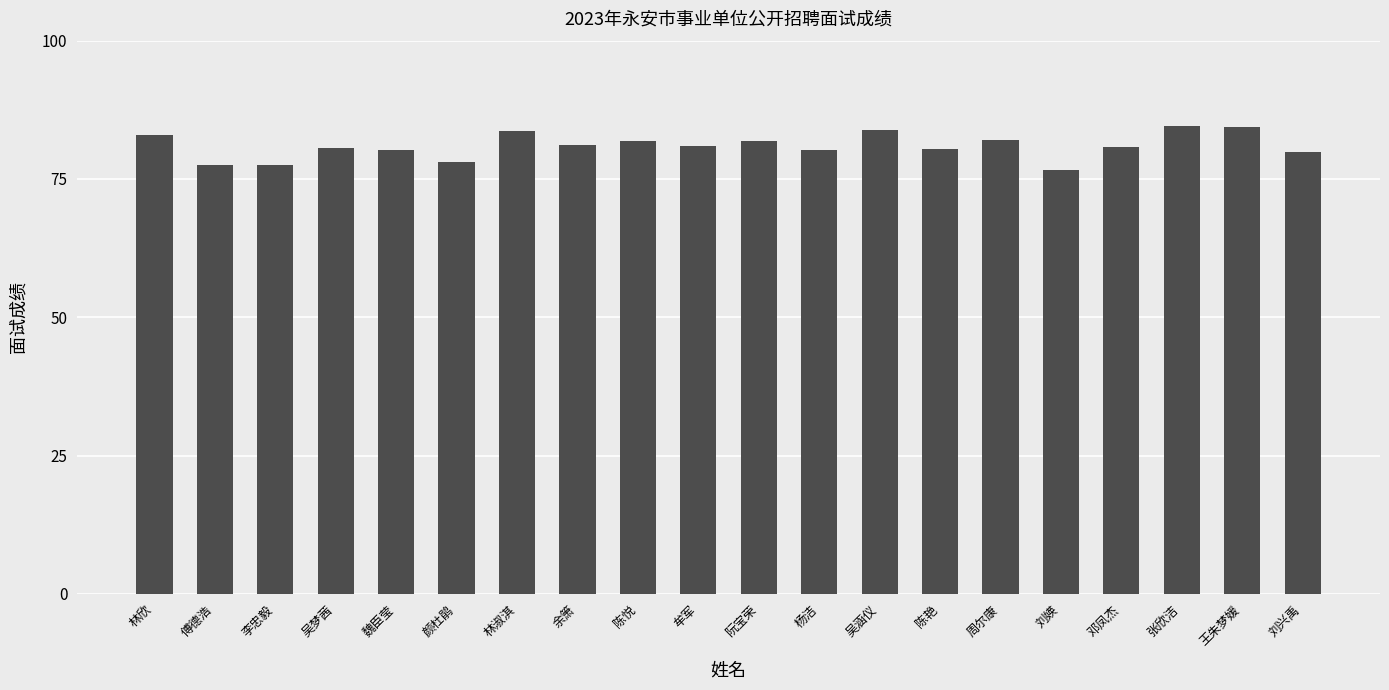

How many distinct data groups are displayed?

1